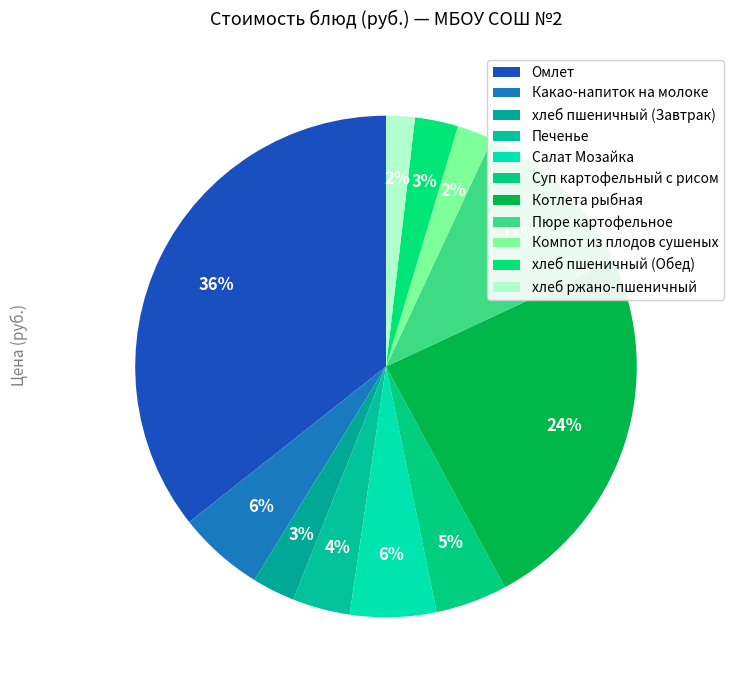

Does any single category account for the majority?

No